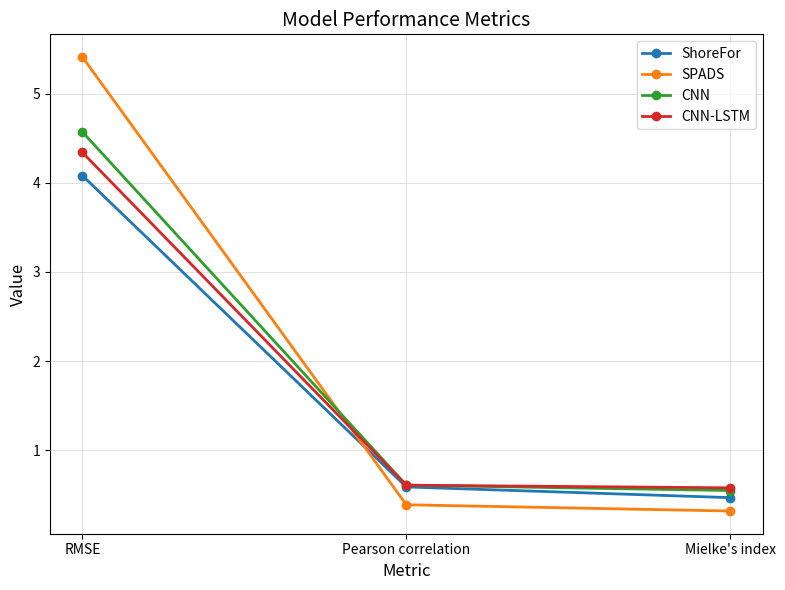

What is the average value of the CNN-LSTM series?

1.8